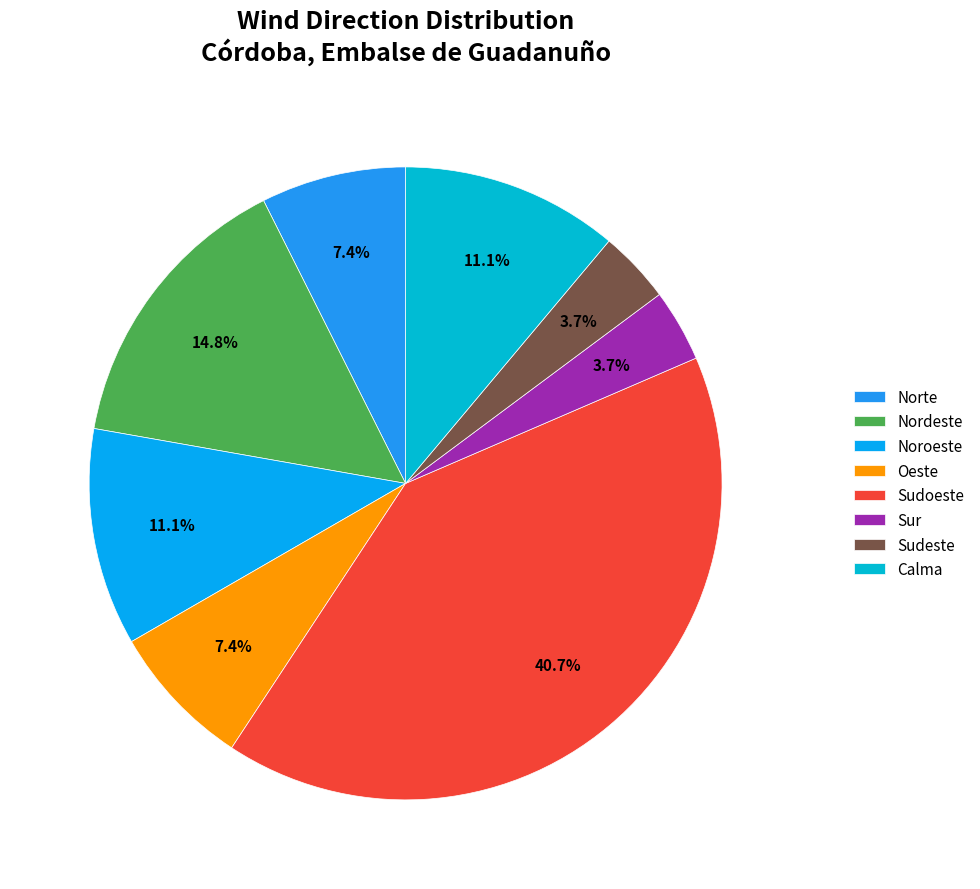

To the nearest percent, what portion does Norte represent?

7%